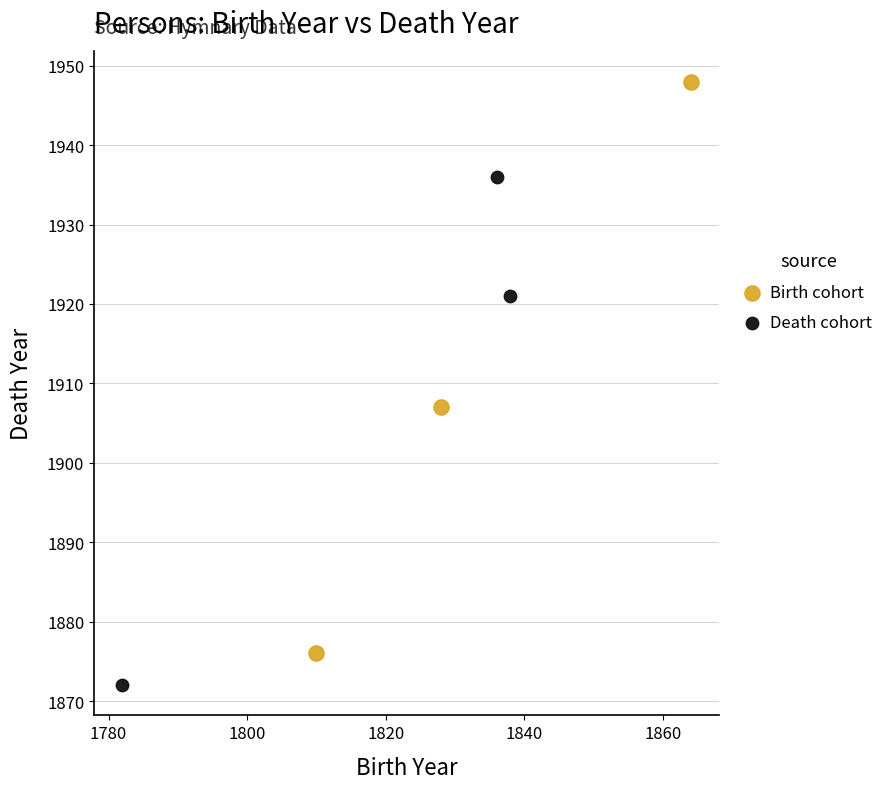

Which series reaches the maximum Y coordinate?

Birth cohort